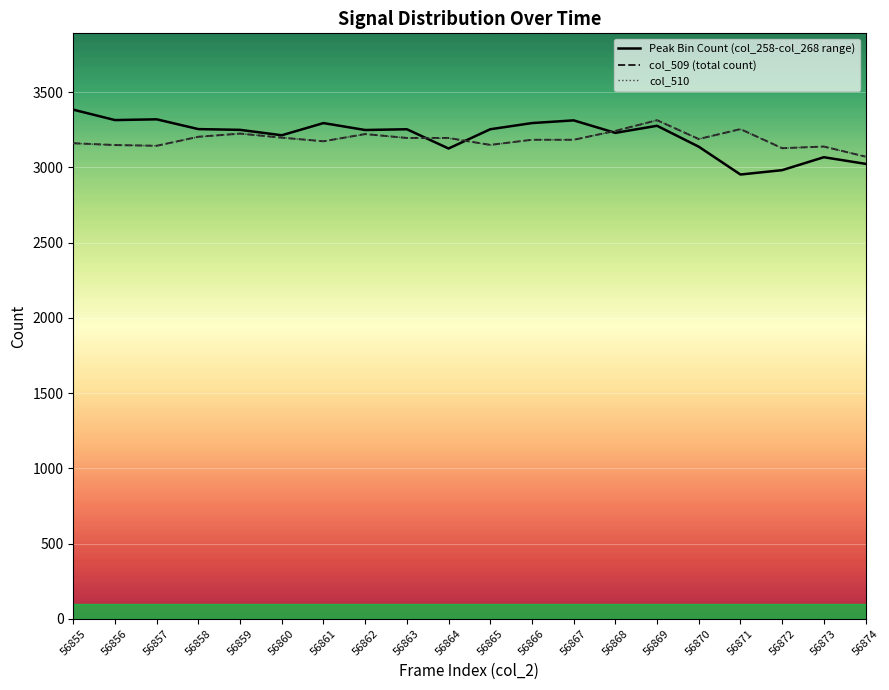

Is it true that Peak Bin Count (col_258-col_268 range) equals 1355 at 56860?

False